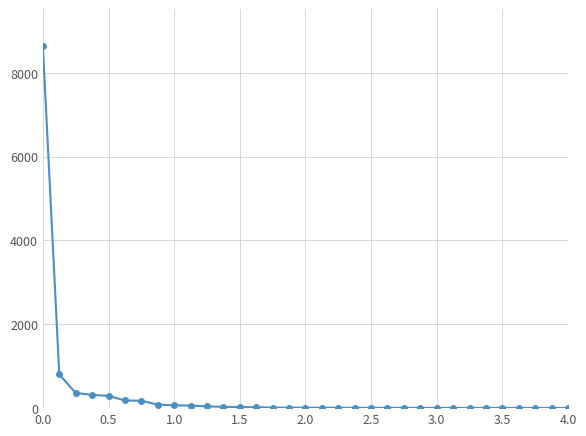

What is the sum of all values?

11106